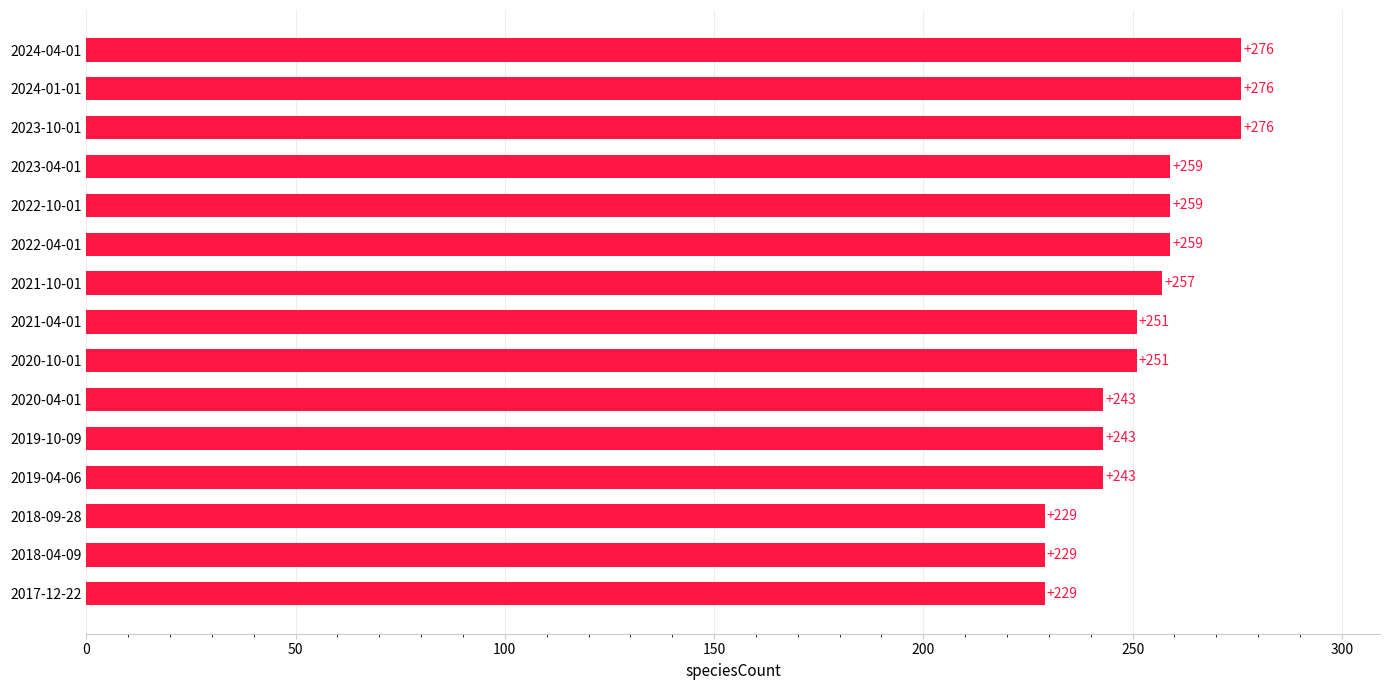

True or false: the data shows 392 at 2022-10-01.

False